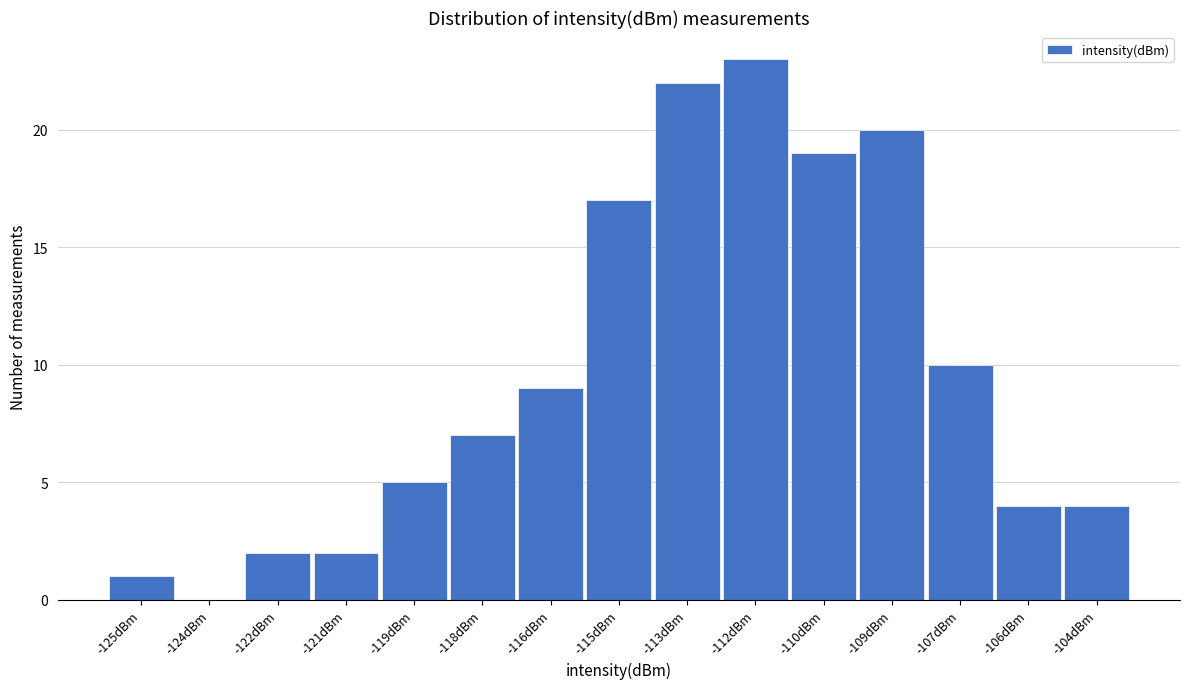

Reading left to right, extract all data points from this chart.

-125dBm=1	-124dBm=0	-122dBm=2	-121dBm=2	-119dBm=5	-118dBm=7	-116dBm=9	-115dBm=17	-113dBm=22	-112dBm=23	-110dBm=19	-109dBm=20	-107dBm=10	-106dBm=4	-104dBm=4